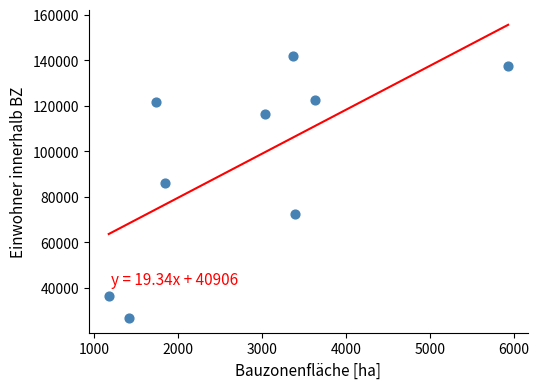

What is the average Y value?

95734